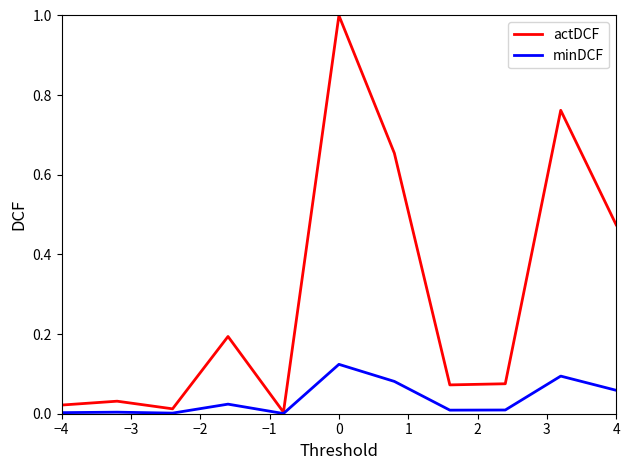

Does the chart have visible grid lines?

No